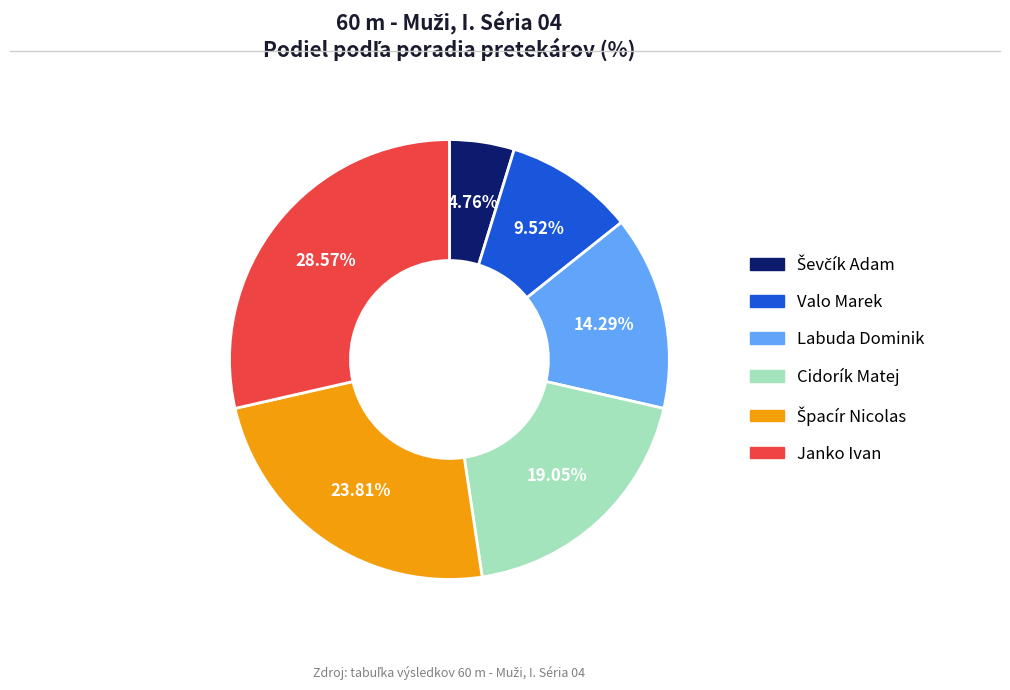

What is the largest slice in the pie chart?

Janko Ivan